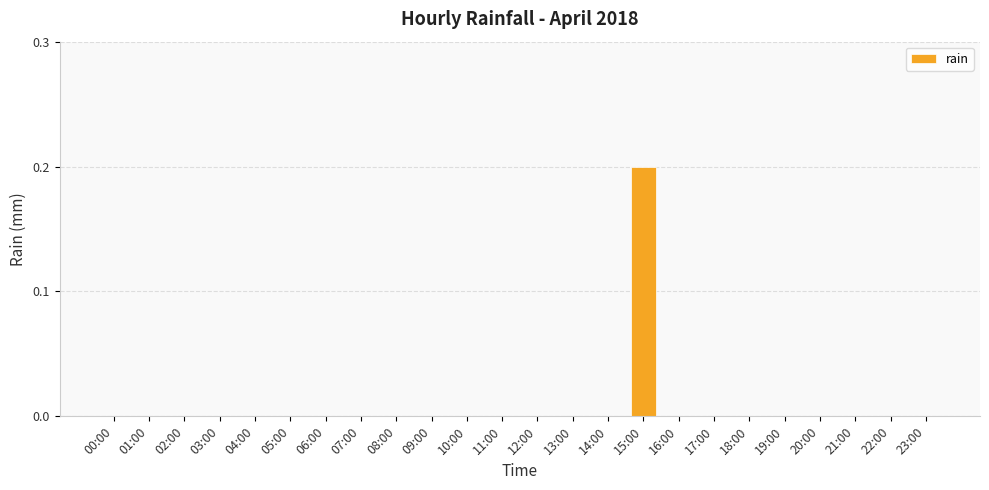

Which label corresponds to the largest value in the chart?

15:00